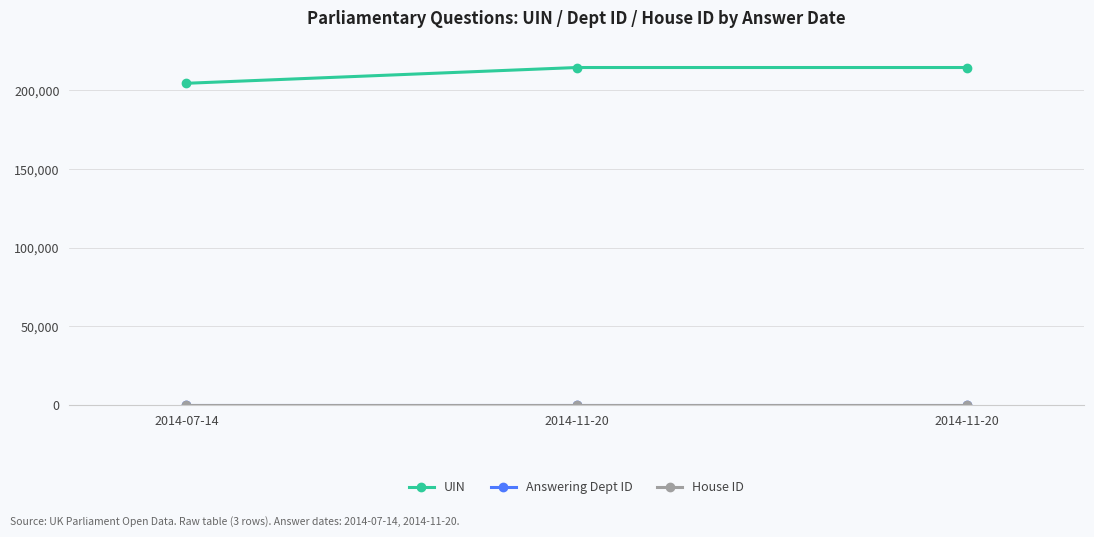

Between 2014-11-20 and 2014-11-20, which series saw the biggest shift?

UIN